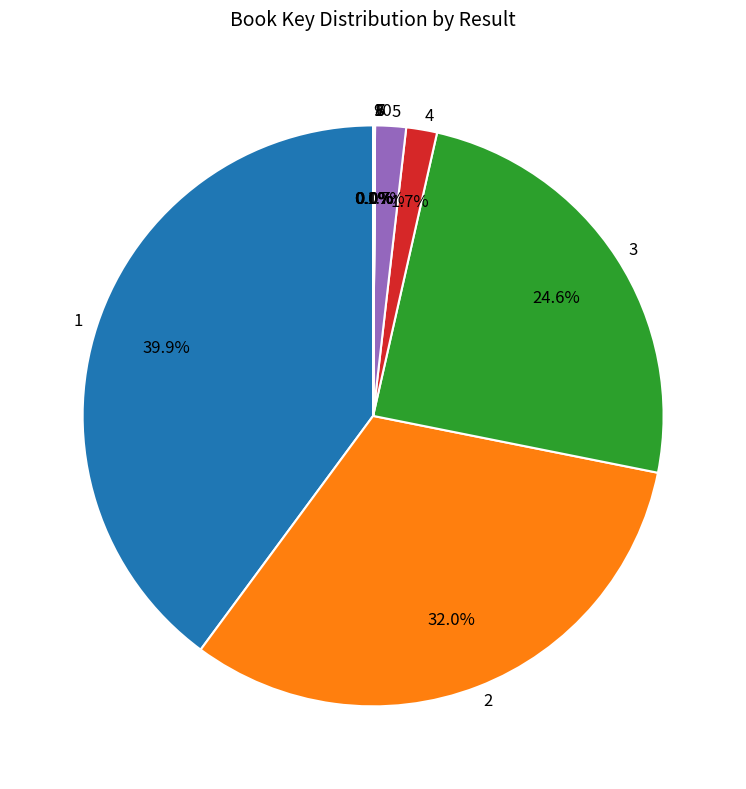

Does 2 account for over 50% of the chart?

No